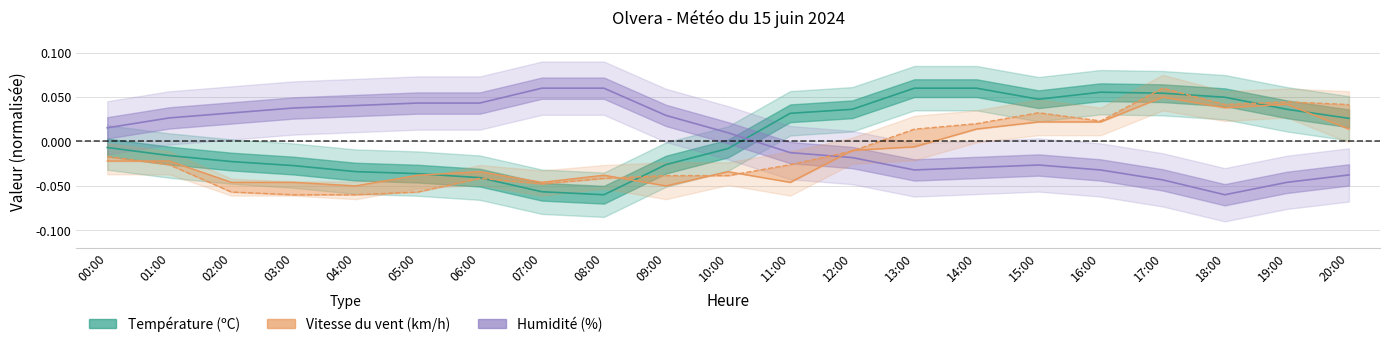

At which category does the data reach its first local valley?

07:00